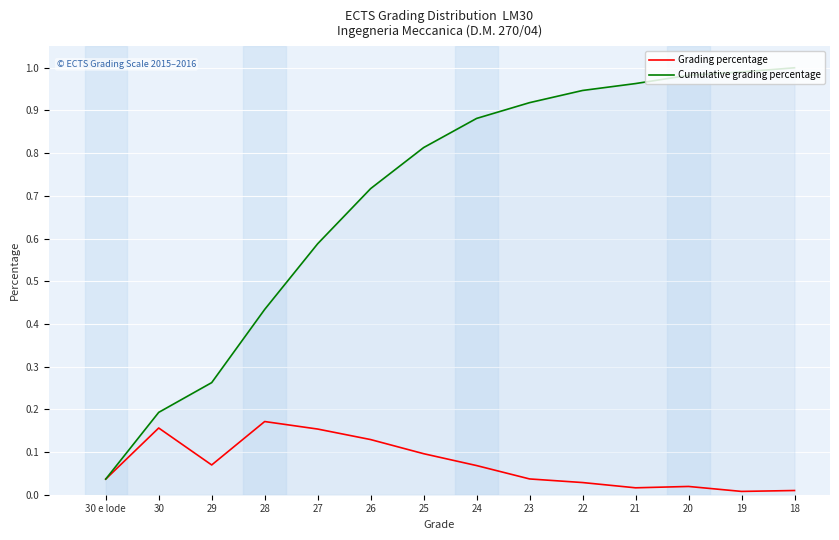

Is the value of Grading percentage at 18 greater than the value of Cumulative grading percentage at 29?

No